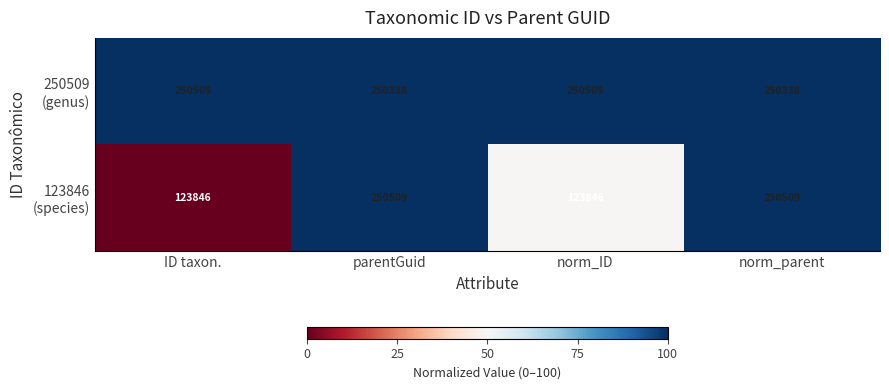

What is the total value across all series at parentGuid?

500847